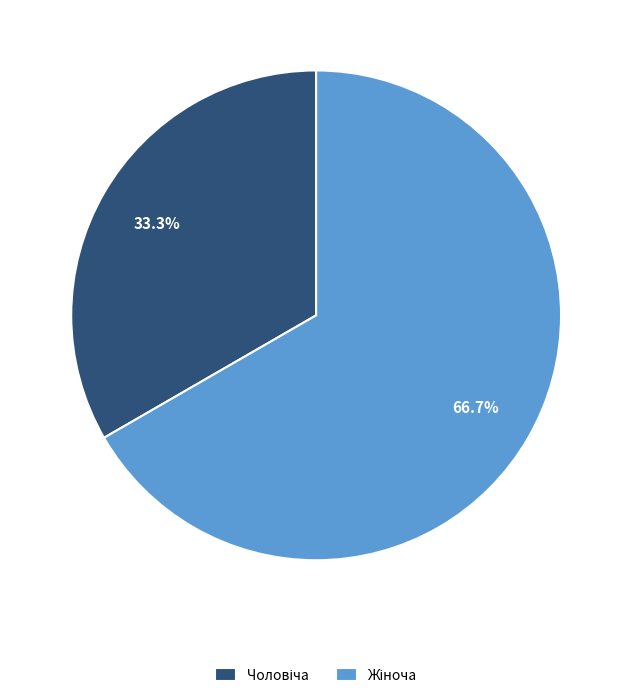

Is there any slice that represents more than half of the pie?

Yes